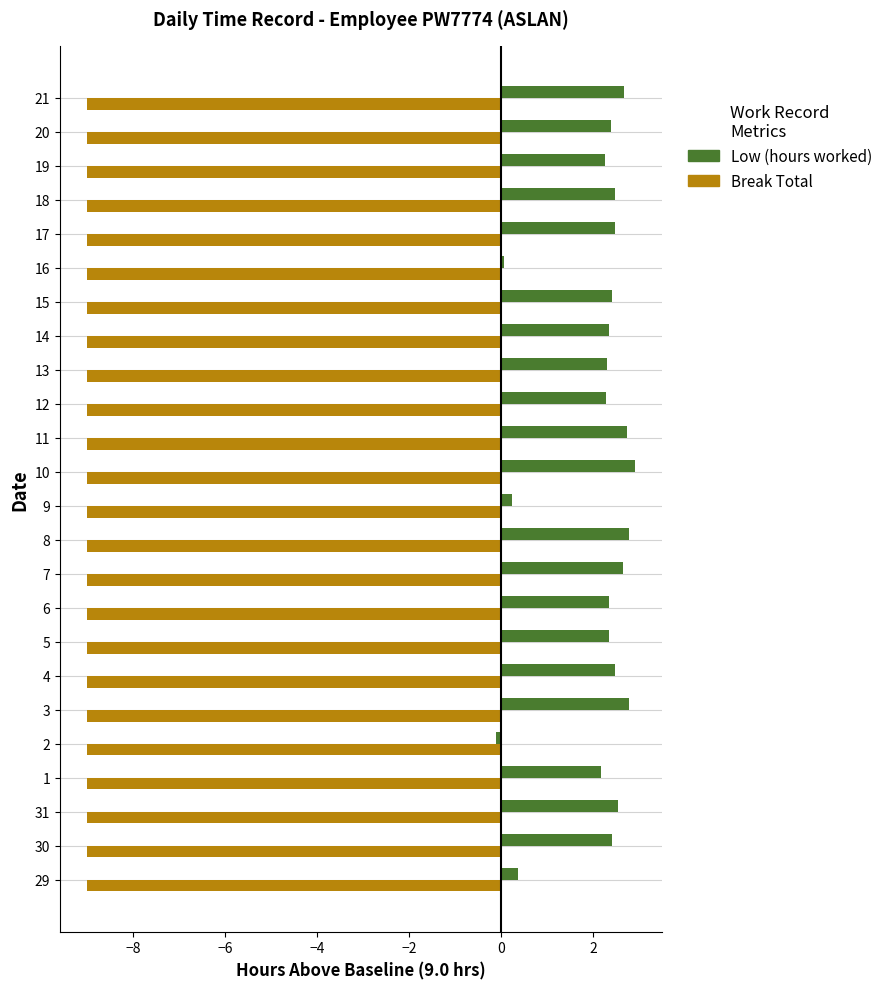

What is the total value across all series at 30?

-6.6